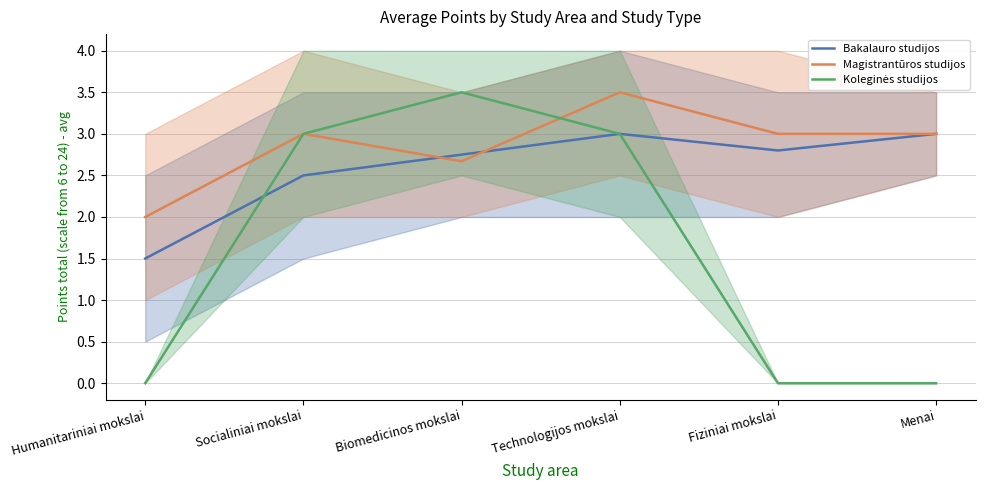

List the series in order of their overall mean, highest first.

Magistrantūros studijos, Bakalauro studijos, Koleginės studijos